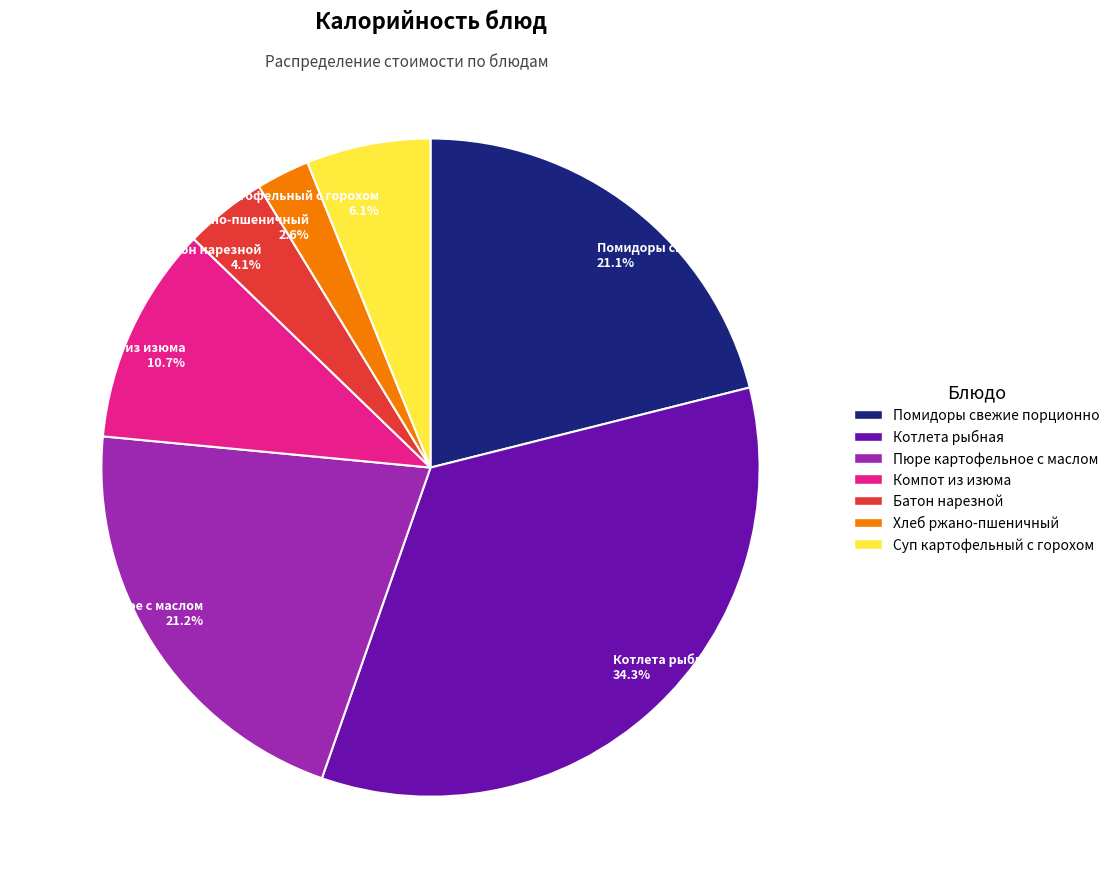

Do Хлеб ржано-пшеничный and Пюре картофельное с маслом together represent more than half of the pie?

No